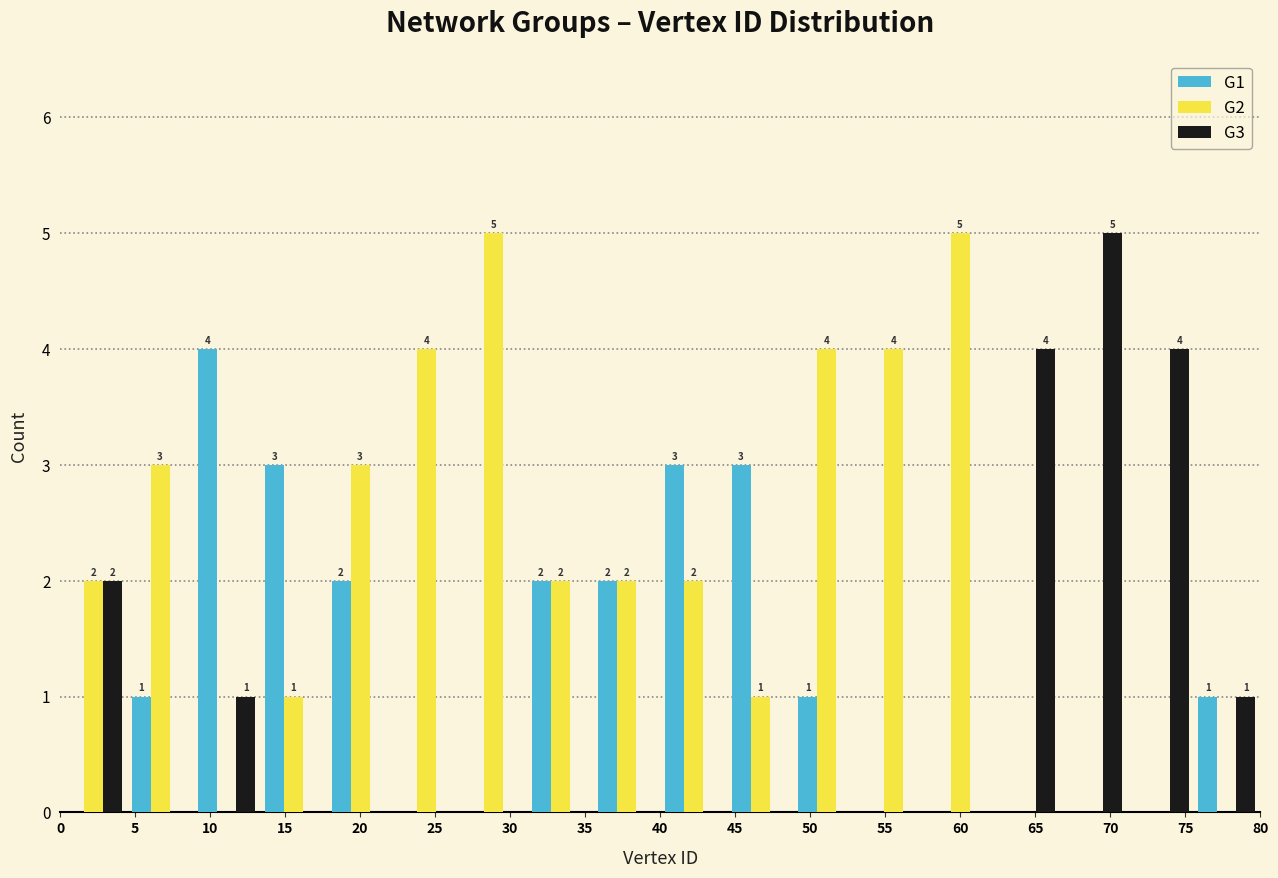

In the G1 series, which range on the x-axis has the tallest bar?

9.0 to 13.5